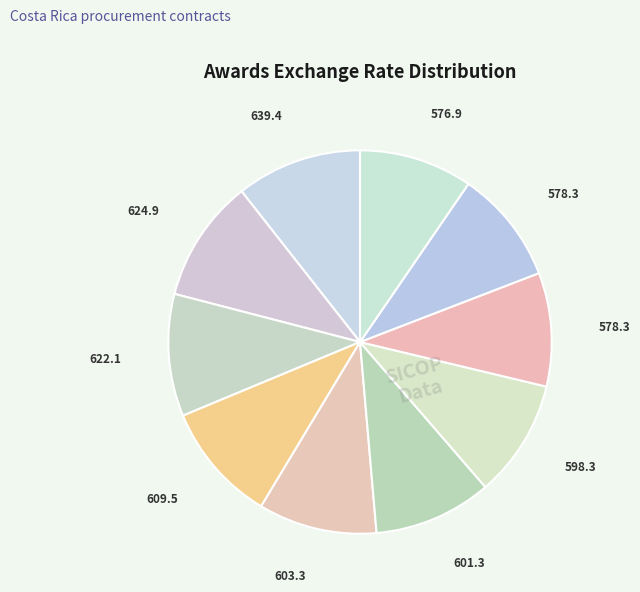

How many segments does this pie chart have?

10